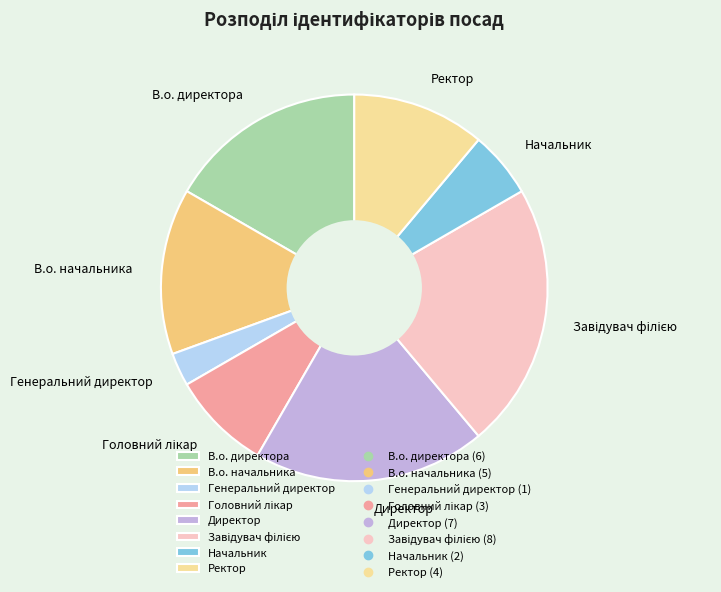

Does any single category account for the majority?

No